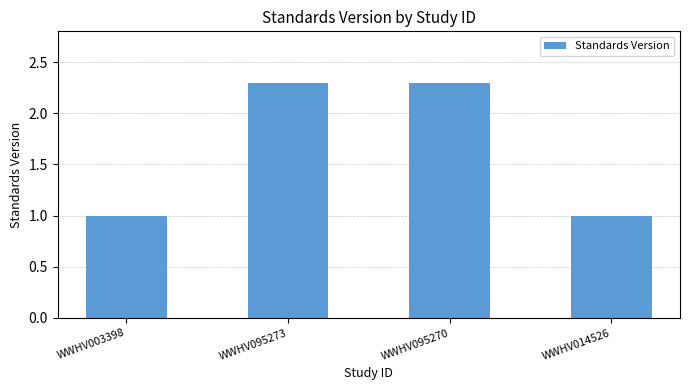

What is the minimum value shown in the chart?

1.0